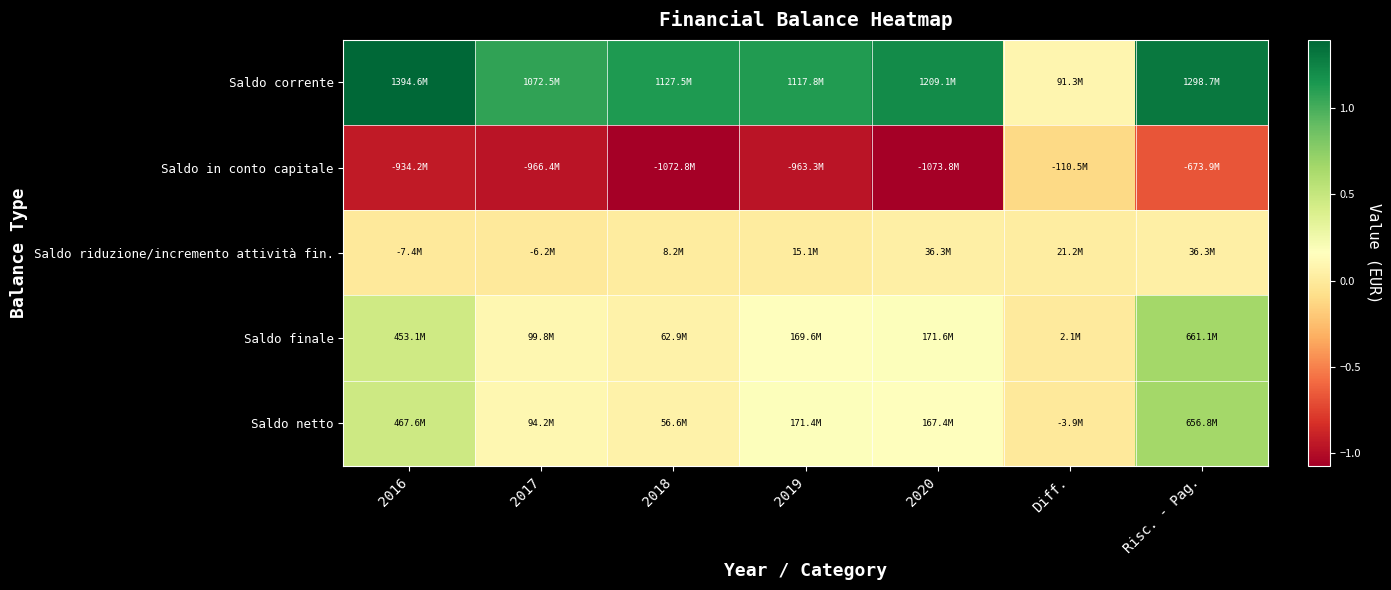

Which series has the largest total across all categories?

Saldo corrente